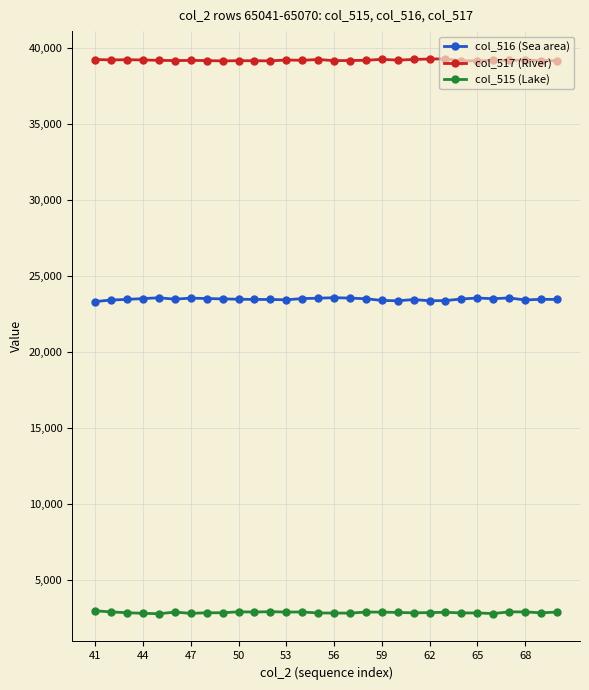

What is the lowest value of the col_515 (Lake) series?

2765